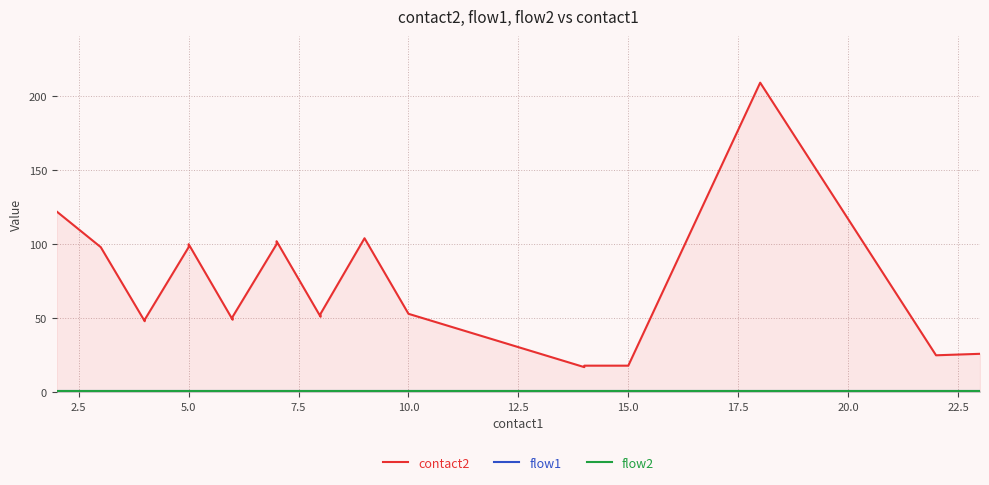

True or false: flow2 has more than 2 points higher than both neighbors.

False